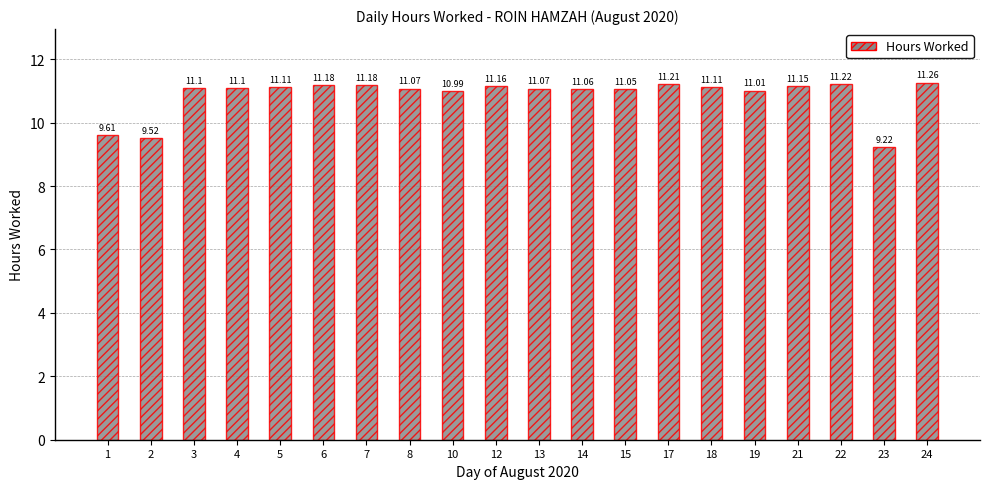

Are the bars horizontal?

No